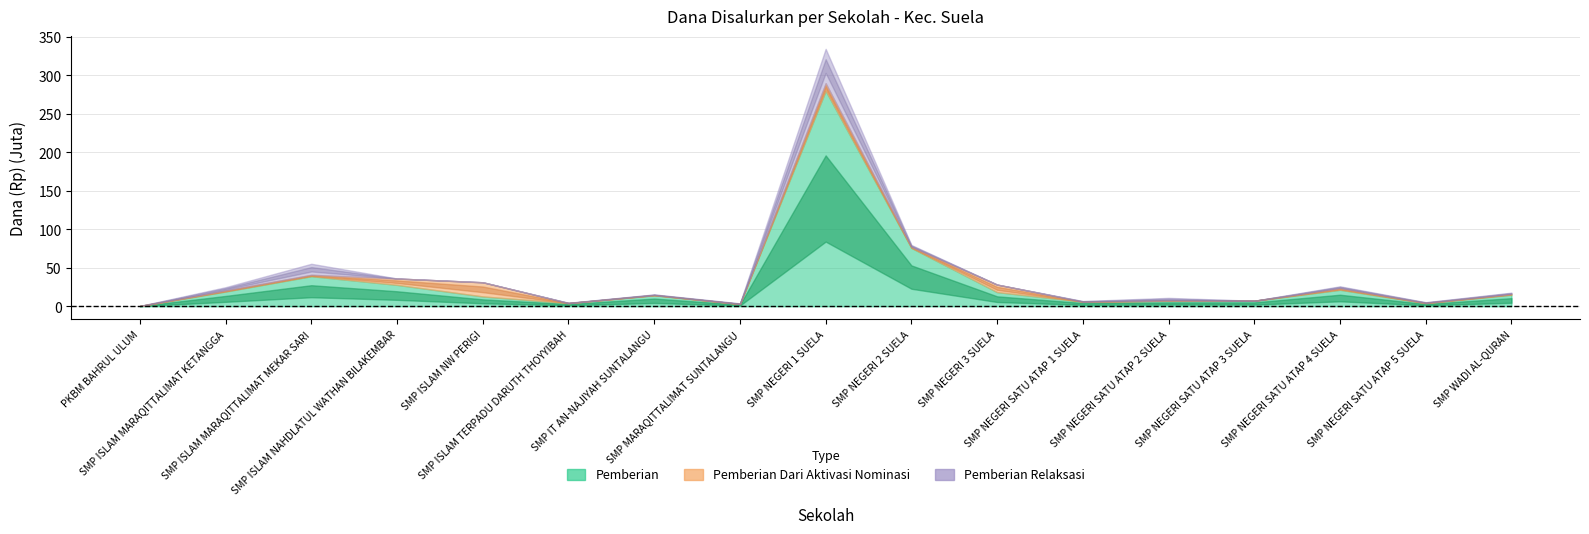

Reading left to right, what are all the values shown in this chart?

Pemberian: 375000	19125000	39000000	27750000	12750000	4125000	14250000	3000000	279750000	75750000	18375000	6000000	7125000	7125000	21375000	4125000	15000000
Pemberian Dari Aktivasi Nominasi: 0	1500000	1875000	8250000	18375000	0	375000	0	9750000	1500000	9750000	0	375000	0	2250000	375000	1125000
Pemberian Relaksasi: 0	4125000	14250000	0	0	375000	750000	750000	44625000	2250000	0	750000	3375000	0	2250000	750000	1500000